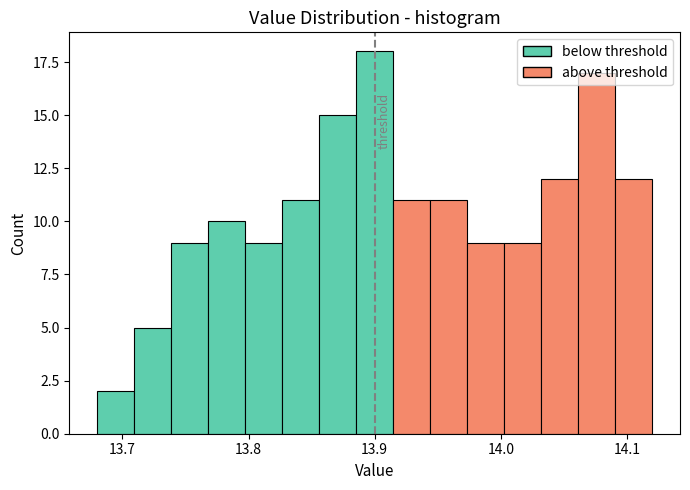

Around what value on the x-axis is the tallest bar? Give the approximate position of its centre, as read against the axis.

13.90